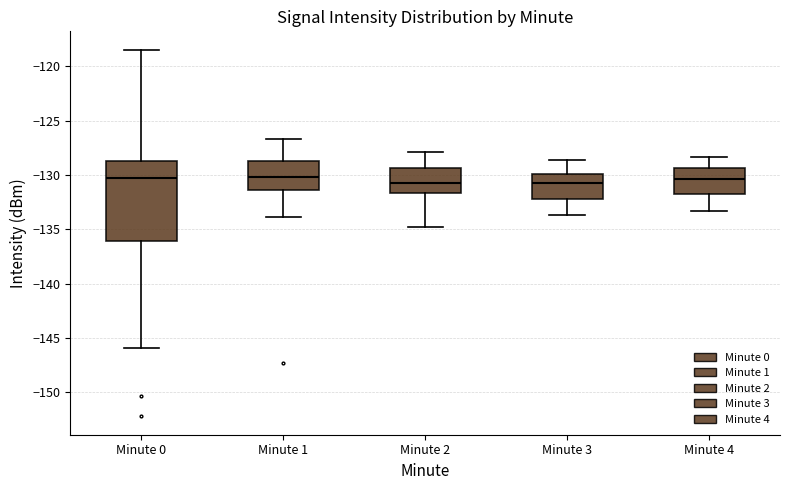

Reading left to right, read every box against the y-axis: the position of its median line, the range the box covers, and the ends of its whiskers. The values are not printed on the chart, so give them approximately, as read against the axis.

Minute 0: median -130.5, box -136.0 to -128.5, whiskers -146.0 to -118.5
Minute 1: median -130.0, box -131.5 to -128.5, whiskers -134.0 to -126.5
Minute 2: median -130.5, box -131.5 to -129.5, whiskers -135.0 to -128.0
Minute 3: median -130.5, box -132.0 to -130.0, whiskers -133.5 to -128.5
Minute 4: median -130.5, box -131.5 to -129.5, whiskers -133.5 to -128.5